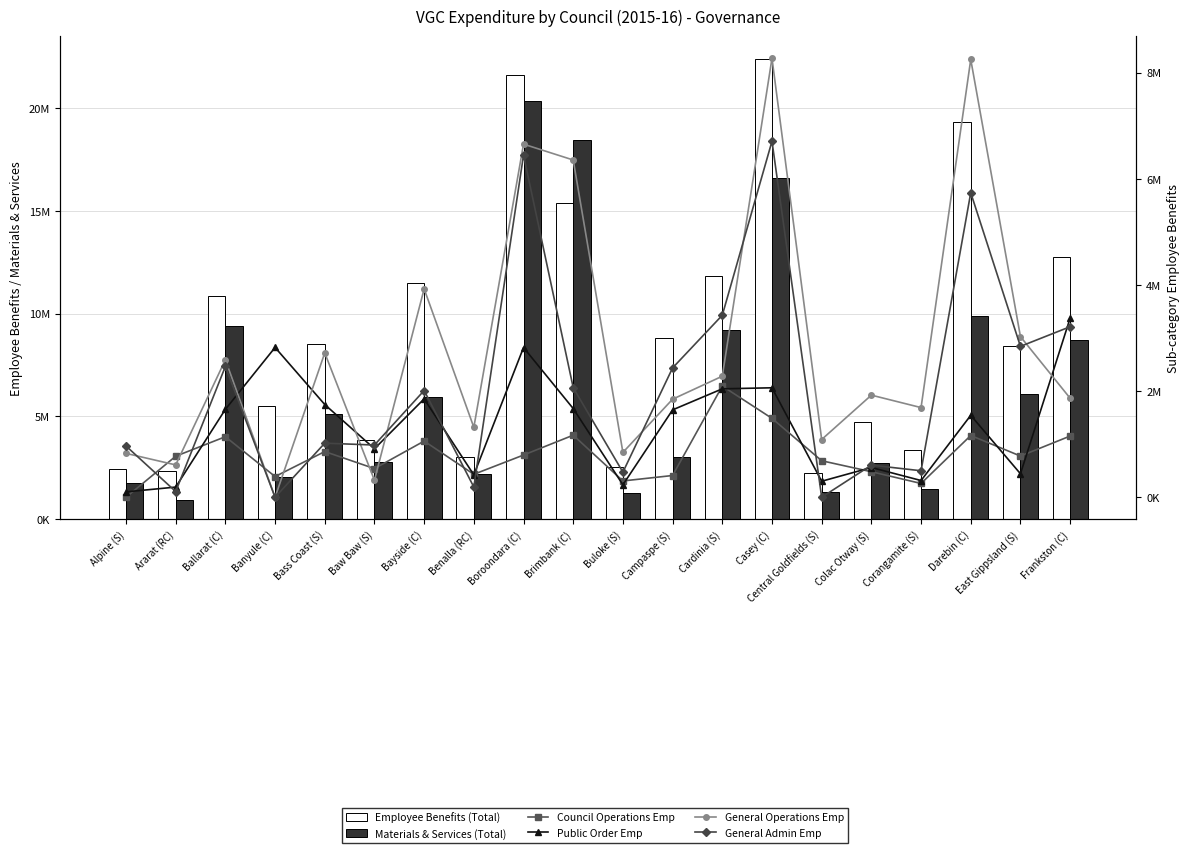

Is it true that General Admin Emp equals 0.0 at Banyule (C)?

True